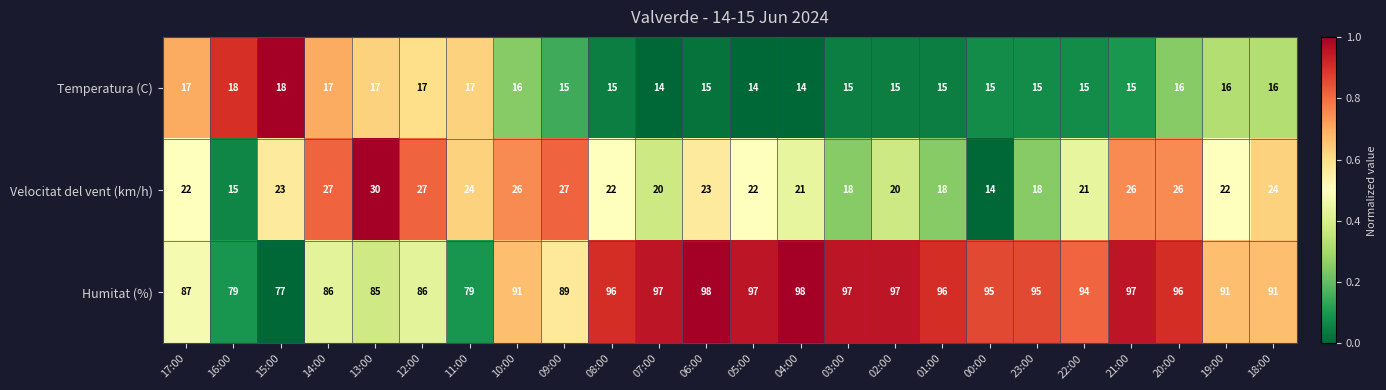

At 23:00, list the series in order from smallest to largest.

Temperatura (C), Velocitat del vent (km/h), Humitat (%)